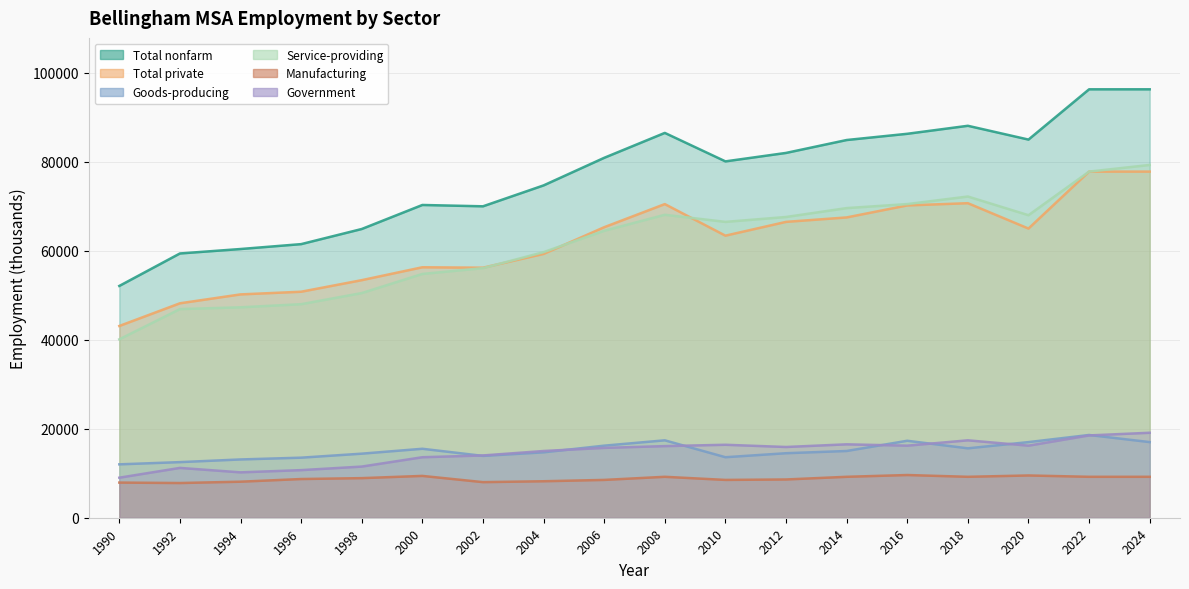

What is the difference between the highest and lowest values at 1998?

56000